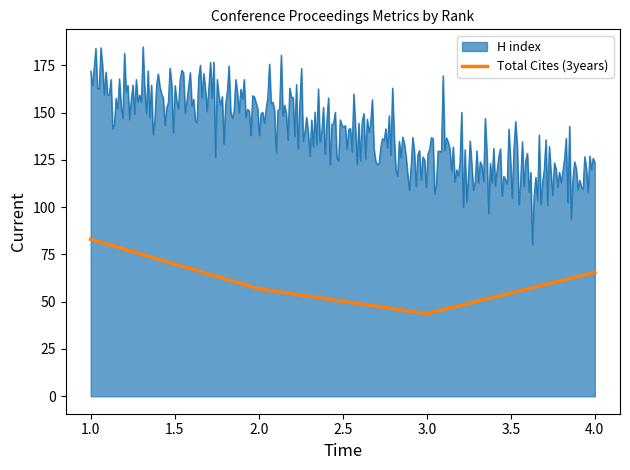

True or false: H index and Total Cites (3years) intersect in this chart.

False